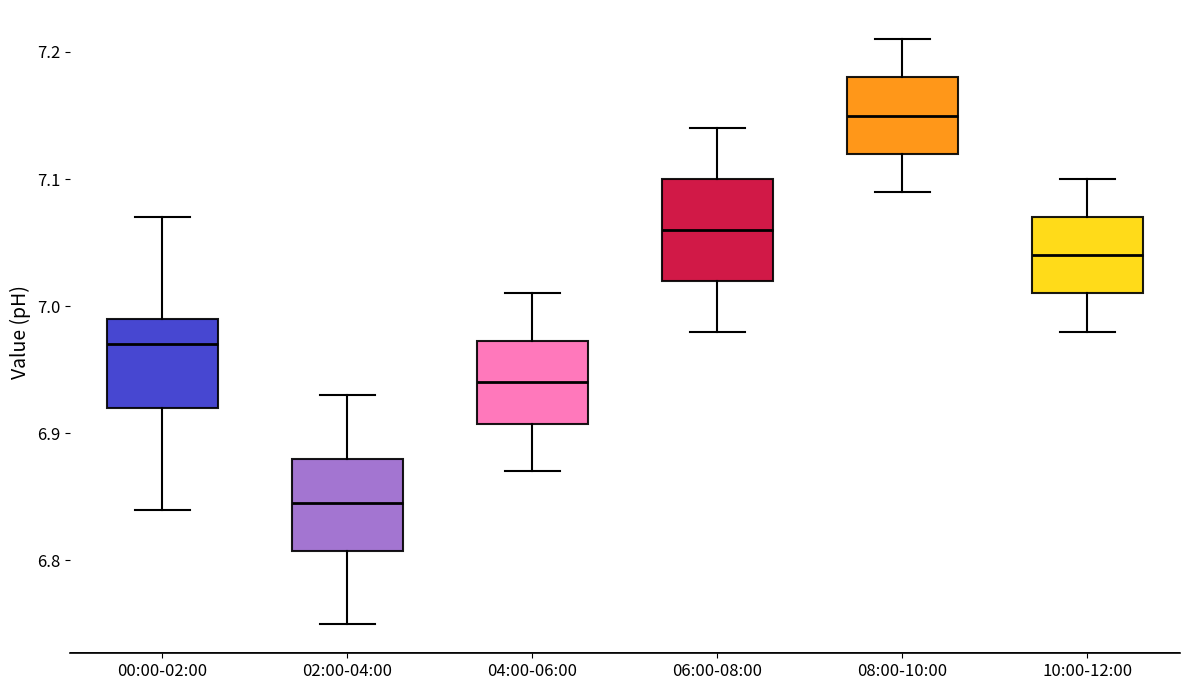

Reading left to right, transcribe this box plot: for each box, give where its median line is, the range the box spans, and where its two whiskers end, as read against the y-axis. The values are not printed on the chart, so give them approximately, as read against the axis.

00:00-02:00: median 6.97, box 6.92 to 6.99, whiskers 6.84 to 7.07
02:00-04:00: median 6.85, box 6.81 to 6.88, whiskers 6.75 to 6.93
04:00-06:00: median 6.94, box 6.91 to 6.97, whiskers 6.87 to 7.01
06:00-08:00: median 7.06, box 7.02 to 7.10, whiskers 6.98 to 7.14
08:00-10:00: median 7.15, box 7.12 to 7.18, whiskers 7.09 to 7.21
10:00-12:00: median 7.04, box 7.01 to 7.07, whiskers 6.98 to 7.10